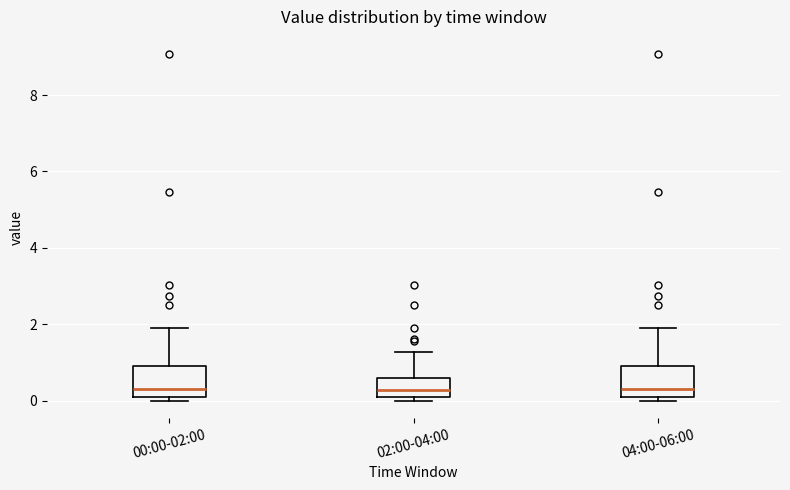

Reading left to right, read every box against the y-axis: the position of its median line, the range the box covers, and the ends of its whiskers. The values are not printed on the chart, so give them approximately, as read against the axis.

00:00-02:00: median 0.4, box 0.2 to 1.0, whiskers 0.0 to 2.0
02:00-04:00: median 0.2 (just above the box's lower edge), box 0.2 to 0.6, whiskers 0.0 to 1.2
04:00-06:00: median 0.4, box 0.2 to 1.0, whiskers 0.0 to 2.0